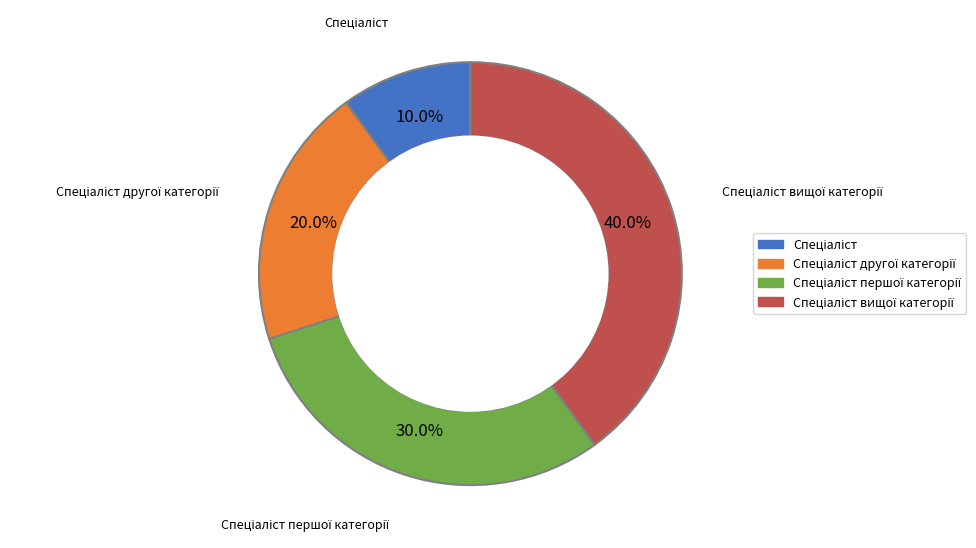

Is there any slice that represents more than half of the pie?

No